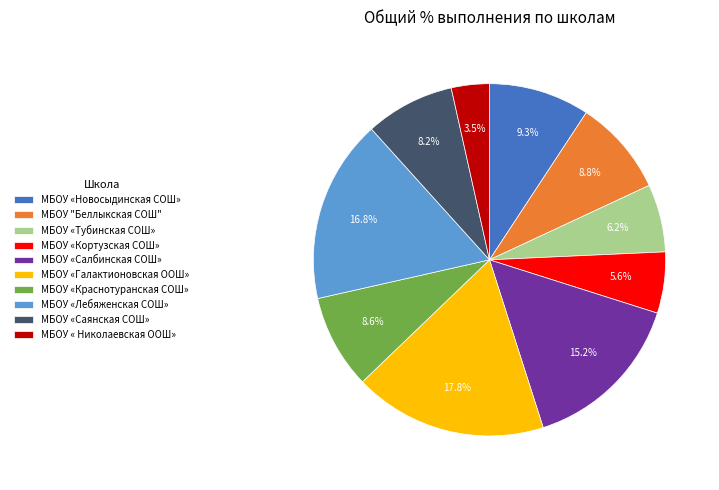

Count the number of slices in the pie.

10